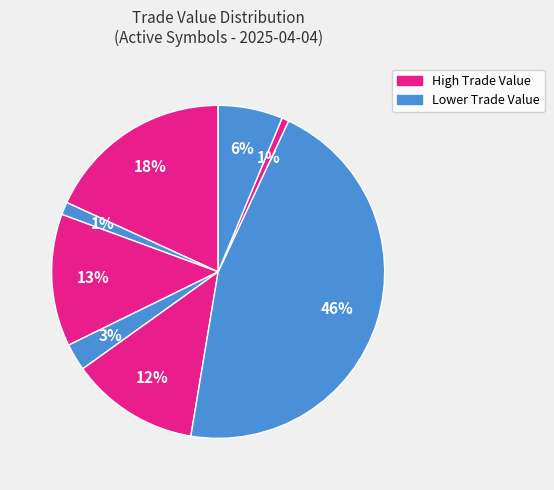

How many segments does this pie chart have?

8